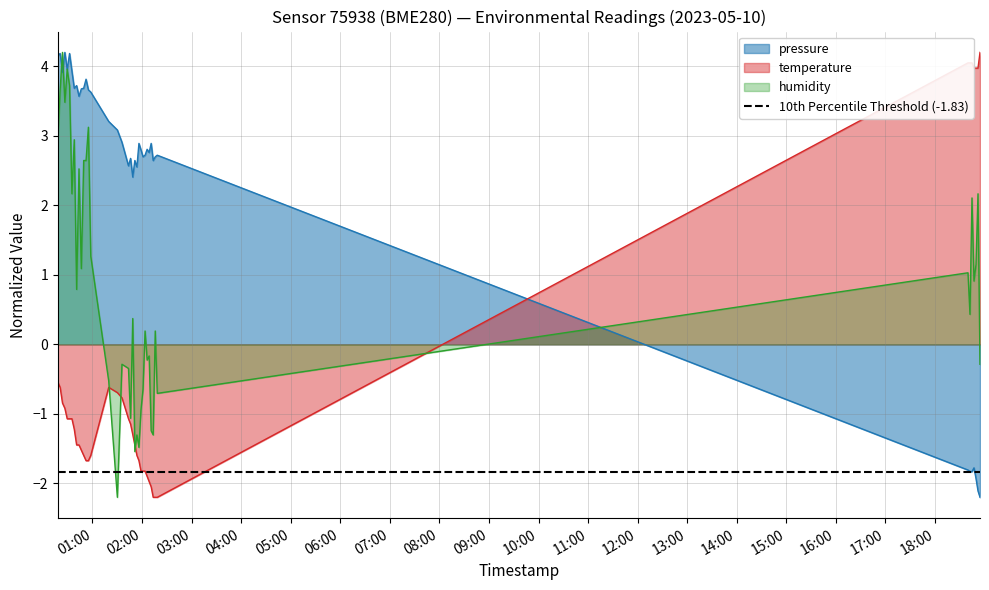

What is the value of the humidity point at the 32nd from the left?

0.2